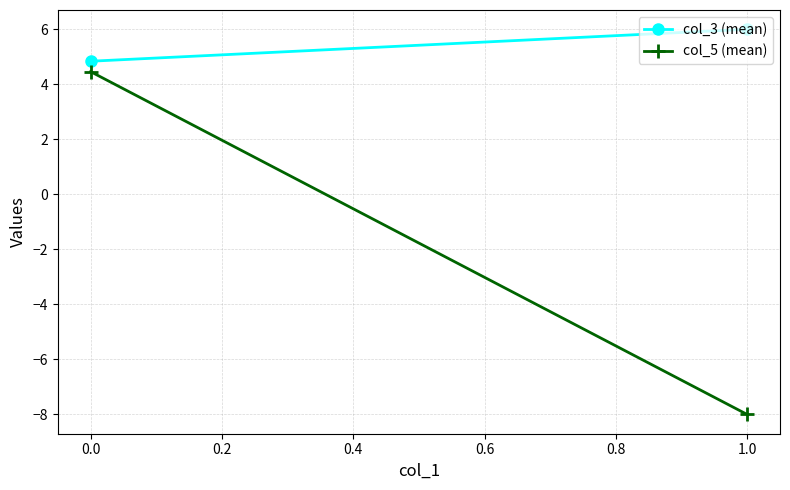

Which series has the largest total across all categories?

col_3 (mean)